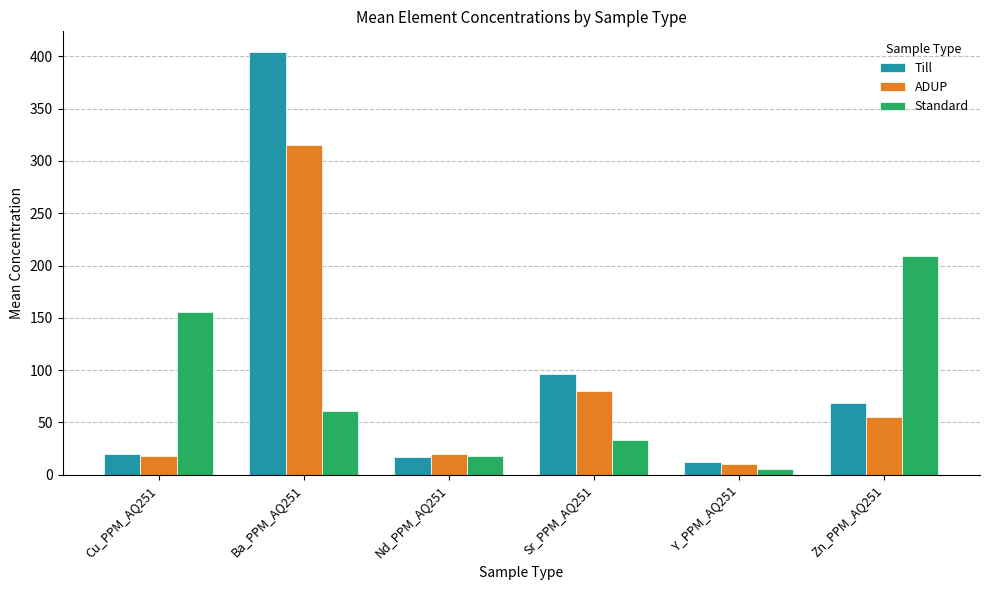

What is the total value across all series at Zn_PPM_AQ251?

332.6